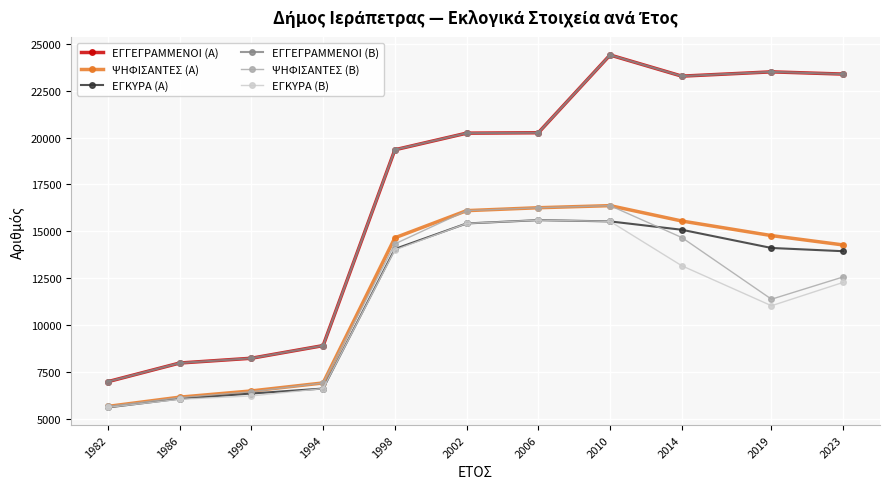

Between 1998 and 2002, which series saw the biggest shift?

ΨΗΦΙΣΑΝΤΕΣ (Β)